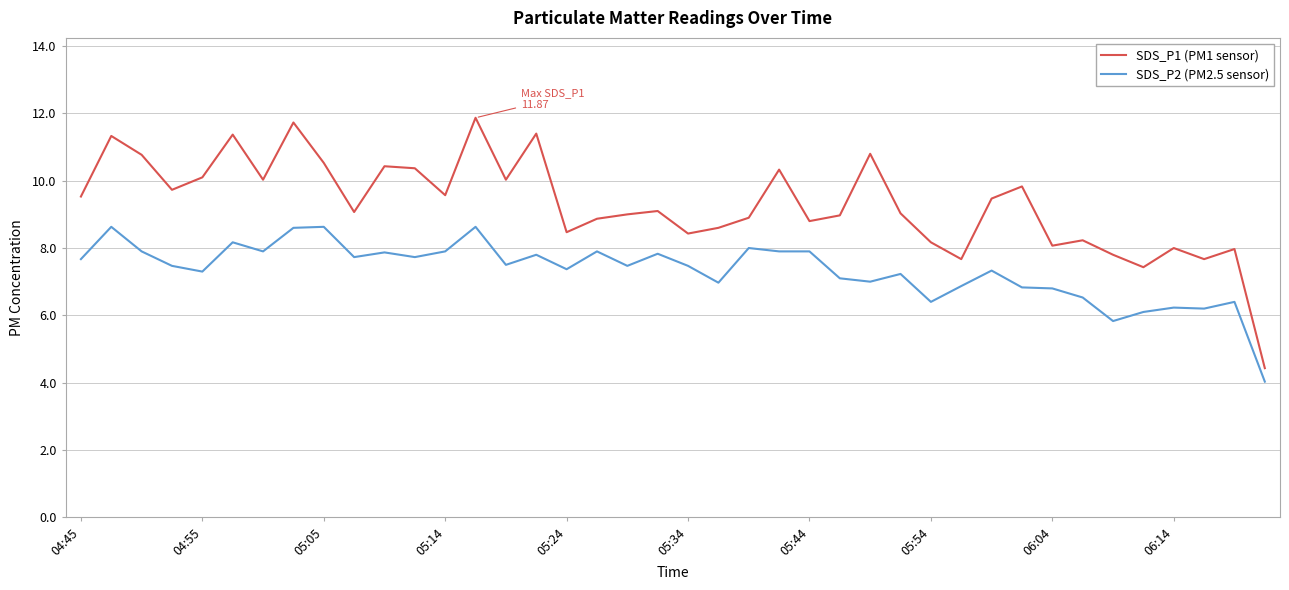

What are all the series names shown in the legend?

SDS_P1 (PM1 sensor), SDS_P2 (PM2.5 sensor)